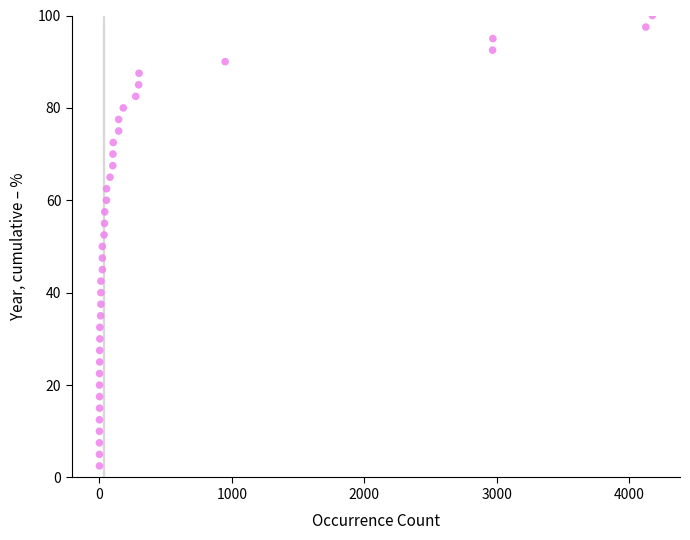

What is the range of X values (max minus min)?

4174.0